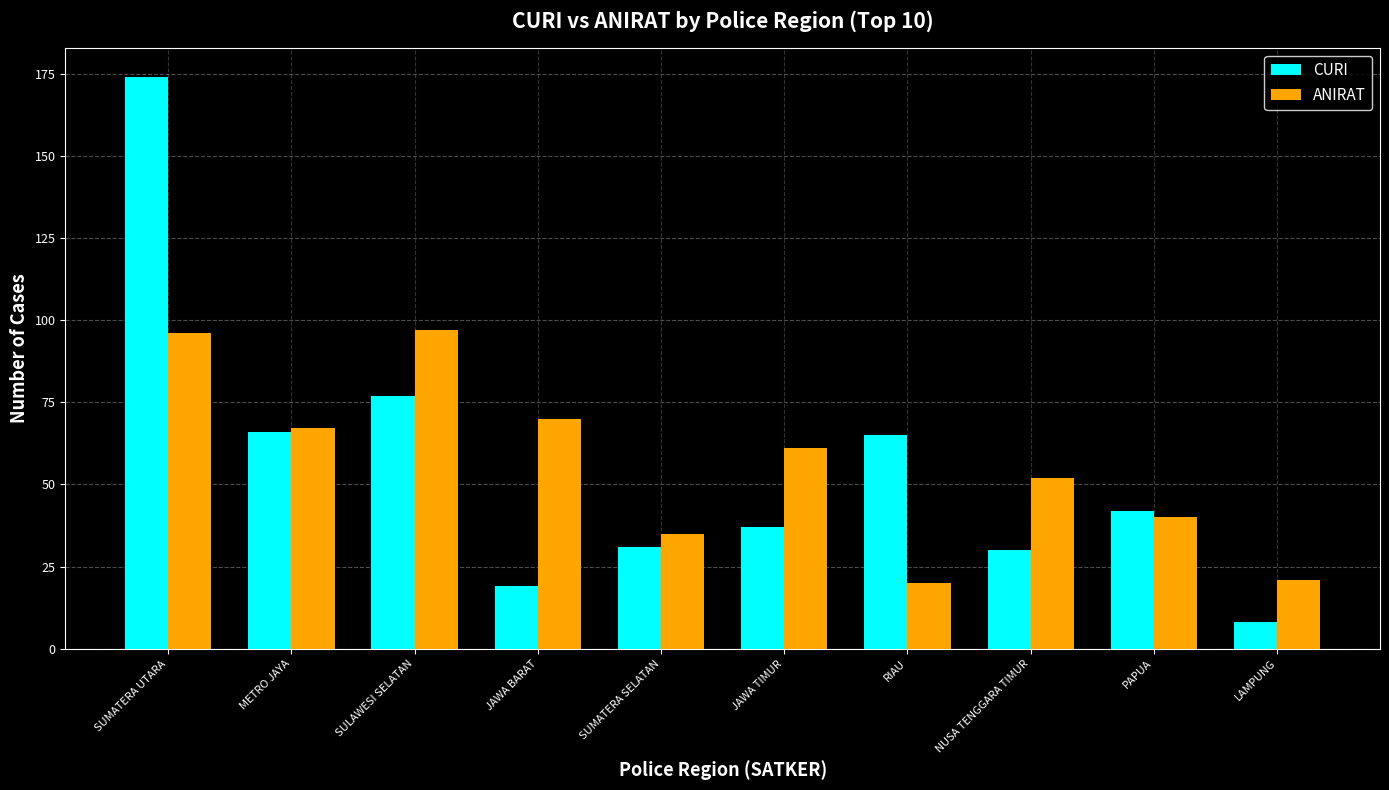

Is the value of ANIRAT at PAPUA greater than the value of CURI at SULAWESI SELATAN?

No